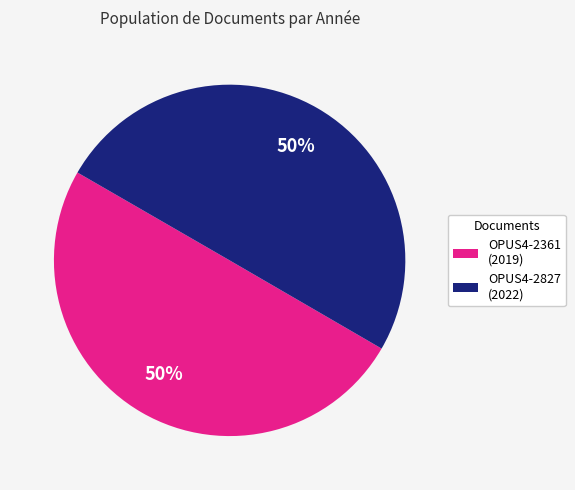

Count the number of slices in the pie.

2